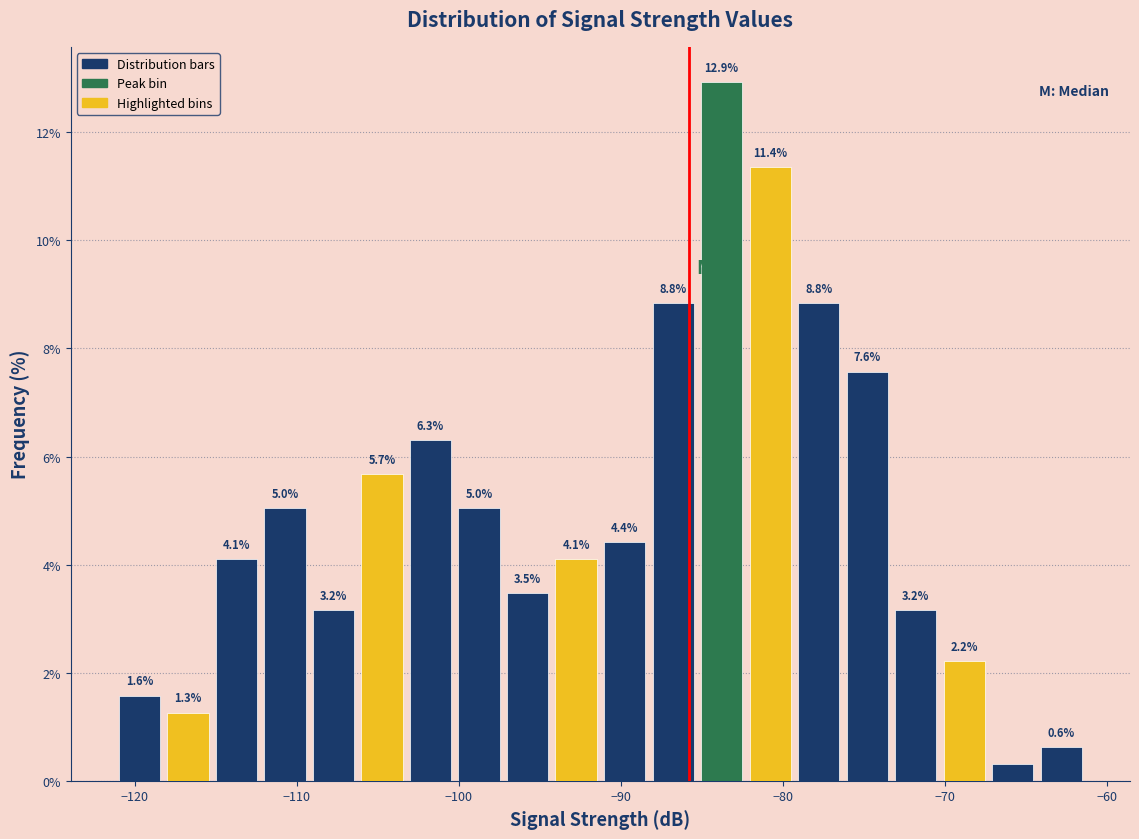

Read against the x-axis, roughly where is the centre of the tallest bar?

-84